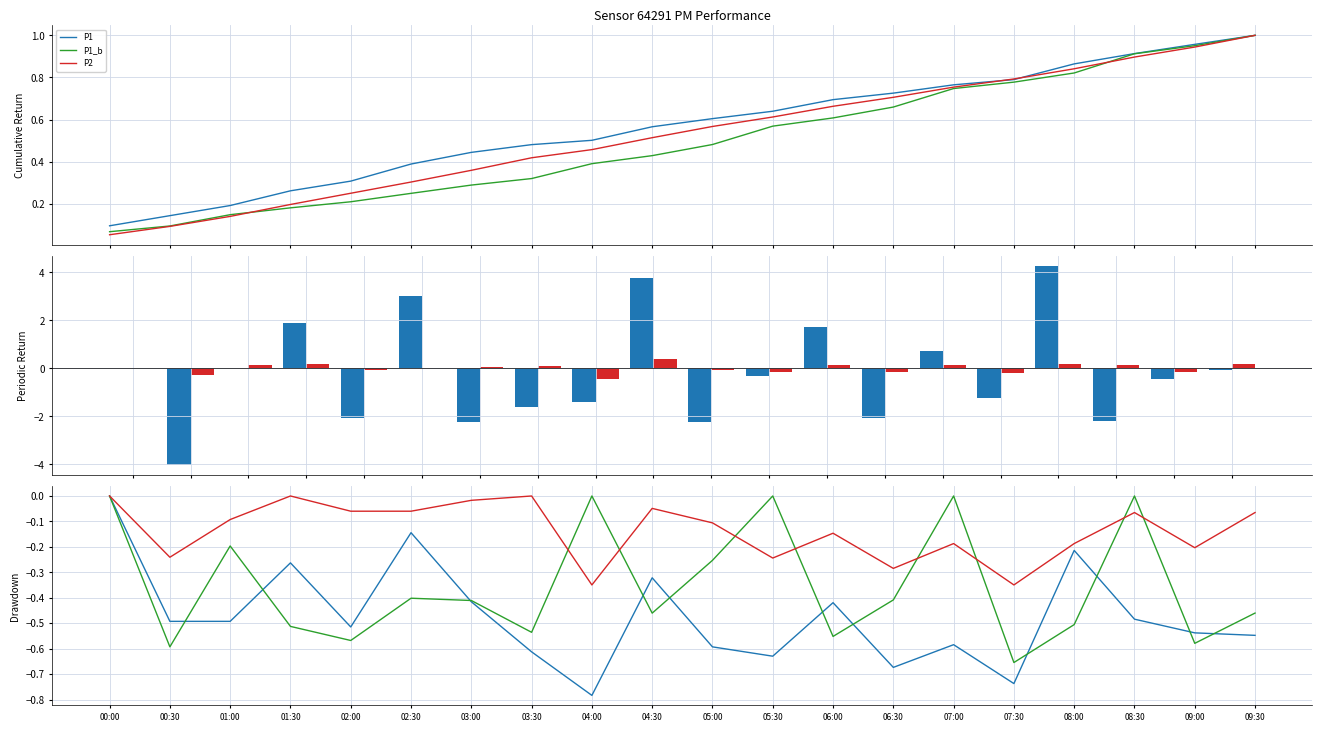

Which has a higher value, 04:00 or 07:30?

07:30